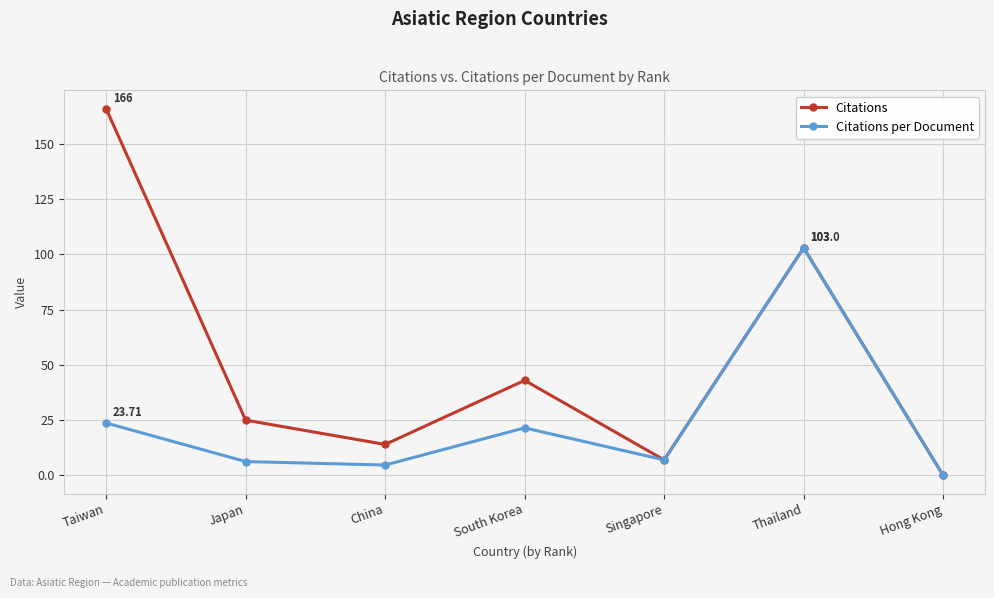

The value of Citations at South Korea is 43.0. True or false?

True